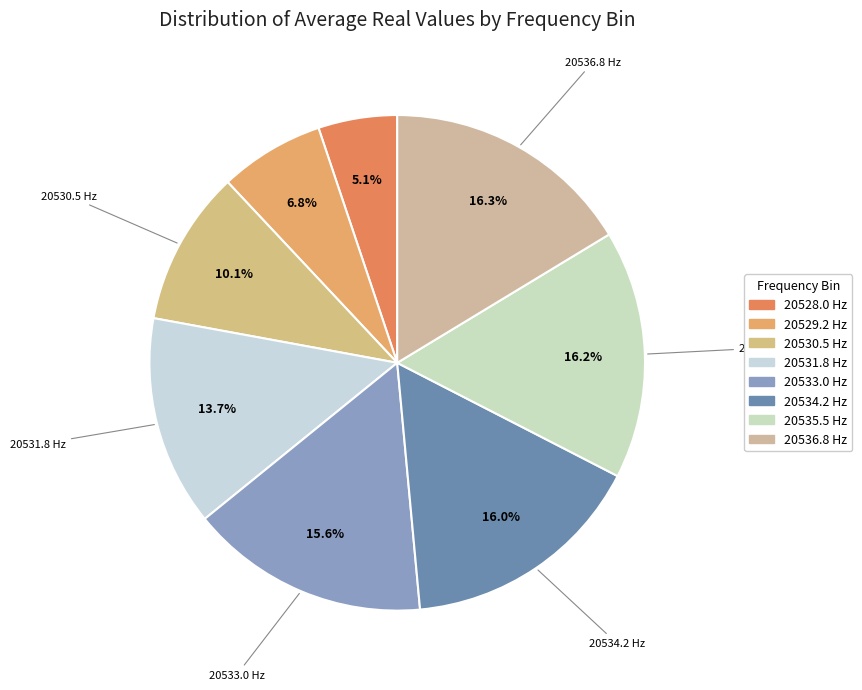

Which category has the smallest portion of the pie?

20528.0